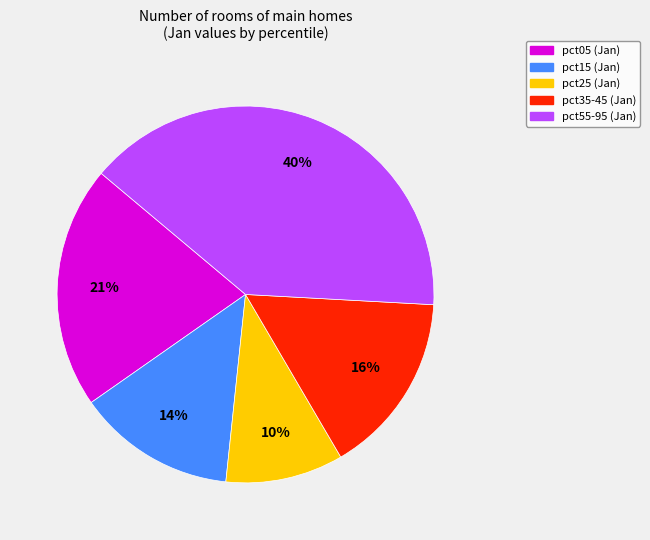

To the nearest percent, what is the average slice percentage?

20%